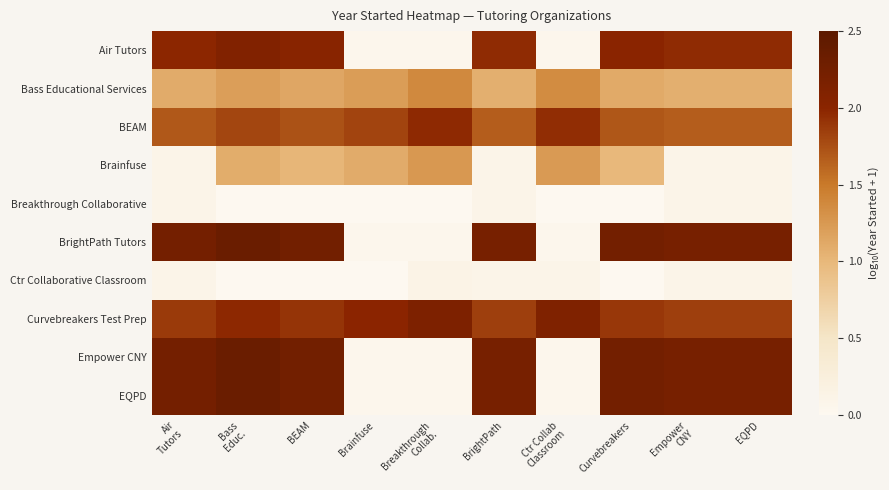

At EQPD, list the series in order from smallest to largest.

Brainfuse, Breakthrough Collaborative, Ctr Collaborative Classroom, Bass Educational Services, BEAM, Curvebreakers Test Prep, Air Tutors, BrightPath Tutors, Empower CNY, EQPD